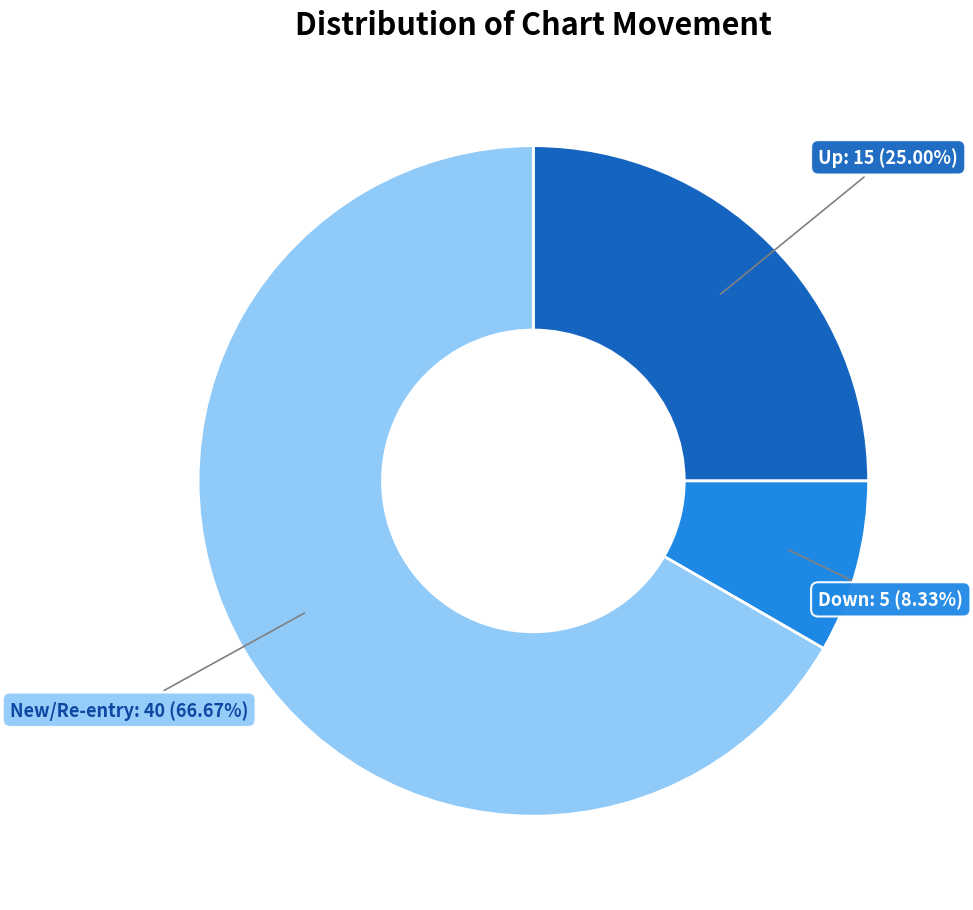

Count the number of slices in the pie.

3